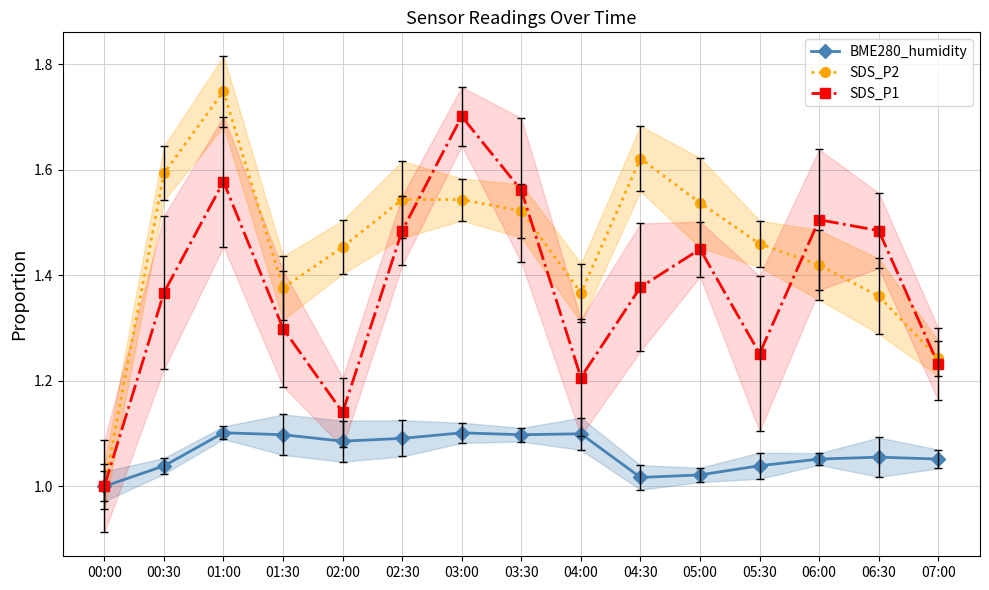

At which category is the sum across all series the highest?

01:00